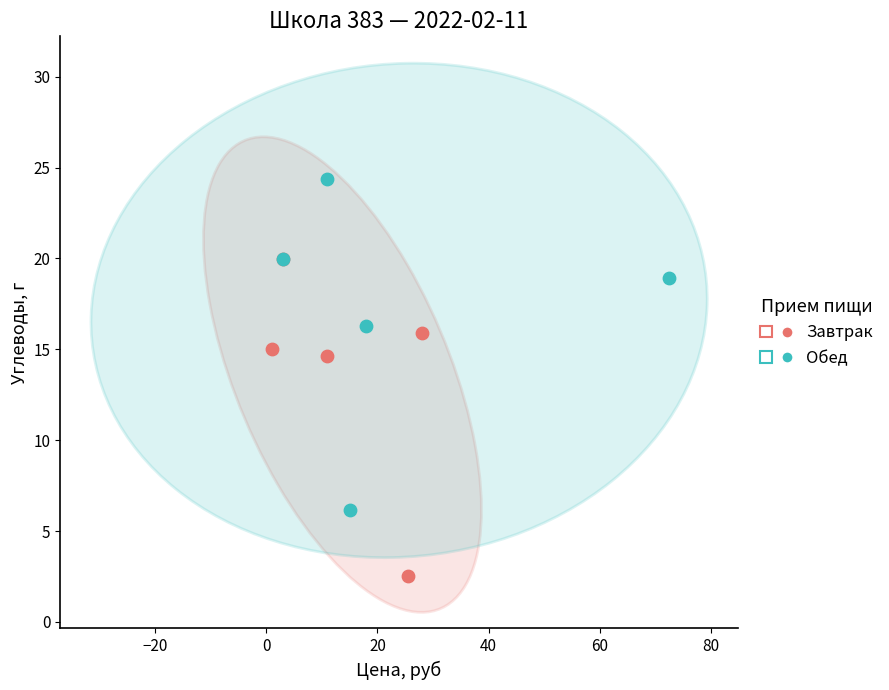

Which series reaches the minimum Y coordinate?

Завтрак